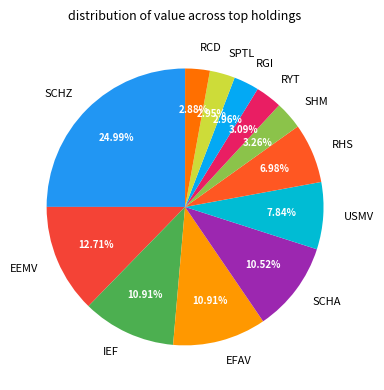

How many segments does this pie chart have?

12